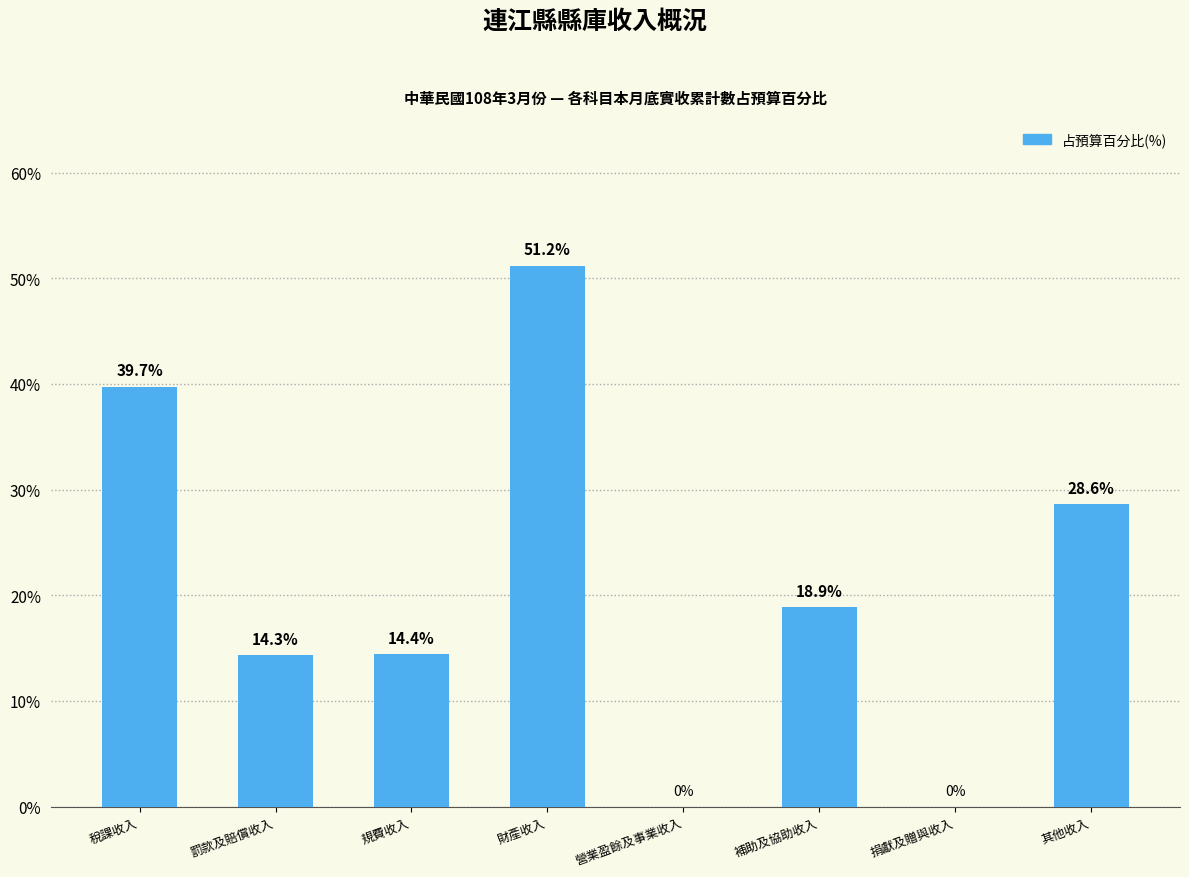

How many categories are shown in the chart?

8